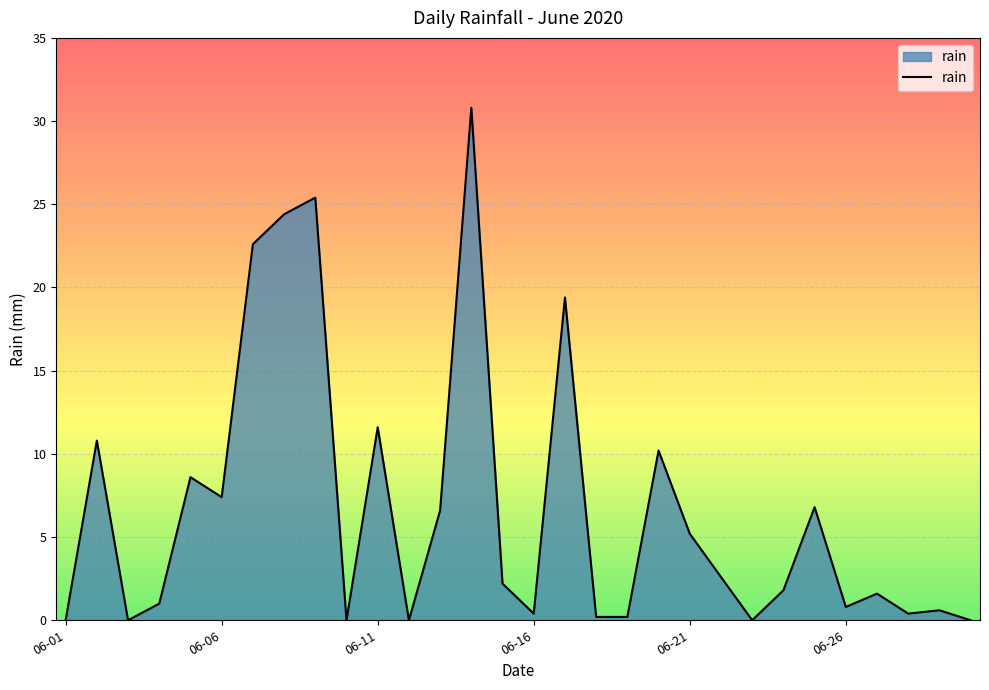

What is the difference between the maximum and minimum values?

30.8